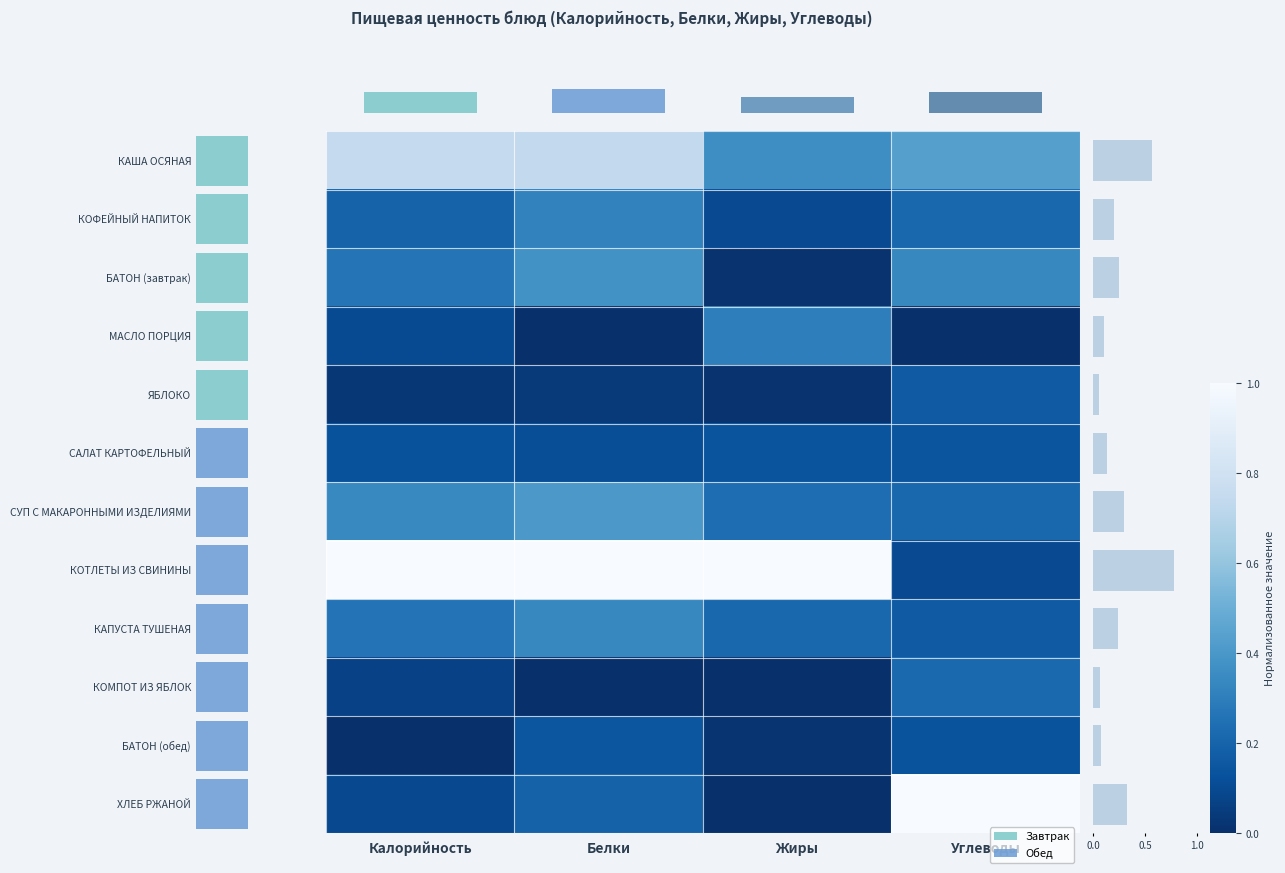

Read the СУП С МАКАРОННЫМИ ИЗДЕЛИЯМИ value at Калорийность.

0.3